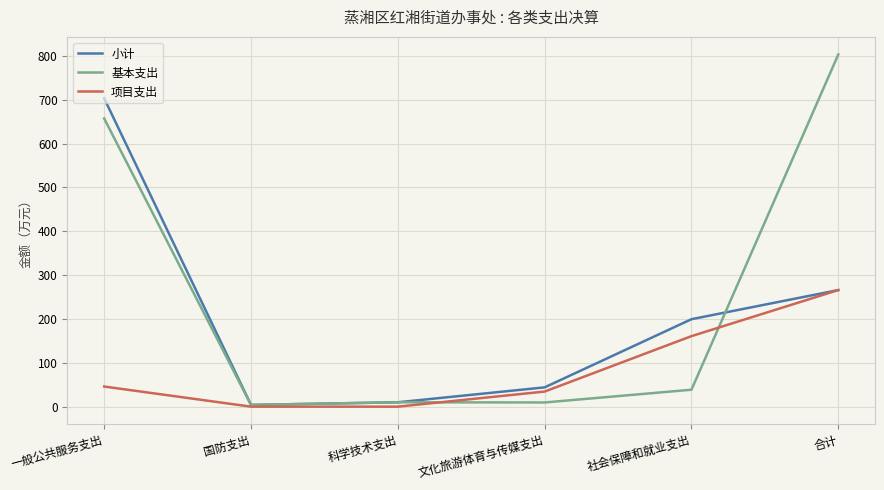

List the series in order of their peak value, lowest first.

项目支出, 小计, 基本支出